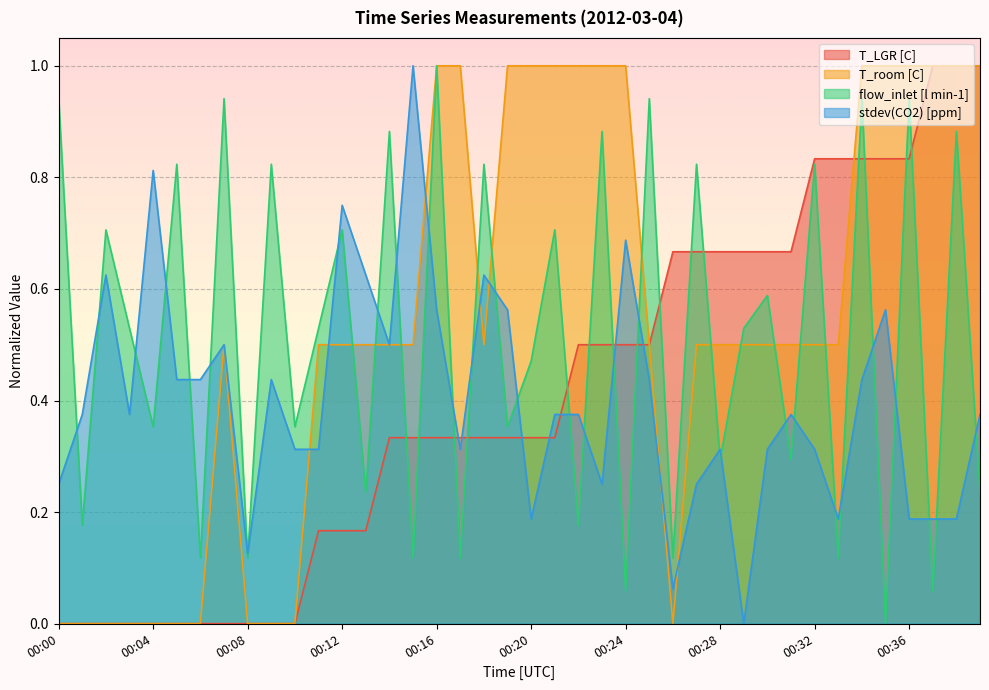

Reading left to right, extract all data points from this chart.

T_LGR [C]: 0.0	0.0	0.0	0.0	0.0	0.0	0.0	0.0	0.0	0.0	0.0	0.2	0.2	0.2	0.3	0.3	0.3	0.3	0.3	0.3	0.3	0.3	0.5	0.5	0.5	0.5	0.7	0.7	0.7	0.7	0.7	0.7	0.8	0.8	0.8	0.8	0.8	1.0	1.0	1.0
T_room [C]: 0.0	0.0	0.0	0.0	0.0	0.0	0.0	0.5	0.0	0.0	0.0	0.5	0.5	0.5	0.5	0.5	1.0	1.0	0.5	1.0	1.0	1.0	1.0	1.0	1.0	0.5	0.0	0.5	0.5	0.5	0.5	0.5	0.5	0.5	1.0	1.0	1.0	1.0	1.0	1.0
flow_inlet [l min-1]: 0.9	0.2	0.7	0.5	0.4	0.8	0.1	0.9	0.1	0.8	0.4	0.5	0.7	0.2	0.9	0.1	1.0	0.1	0.8	0.4	0.5	0.7	0.2	0.9	0.1	0.9	0.1	0.8	0.3	0.5	0.6	0.3	0.8	0.1	0.9	0.0	0.9	0.1	0.9	0.2
stdev(CO2) [ppm]: 0.3	0.4	0.6	0.4	0.8	0.4	0.4	0.5	0.1	0.4	0.3	0.3	0.8	0.6	0.5	1.0	0.6	0.3	0.6	0.6	0.2	0.4	0.4	0.3	0.7	0.4	0.1	0.3	0.3	0.0	0.3	0.4	0.3	0.2	0.4	0.6	0.2	0.2	0.2	0.4